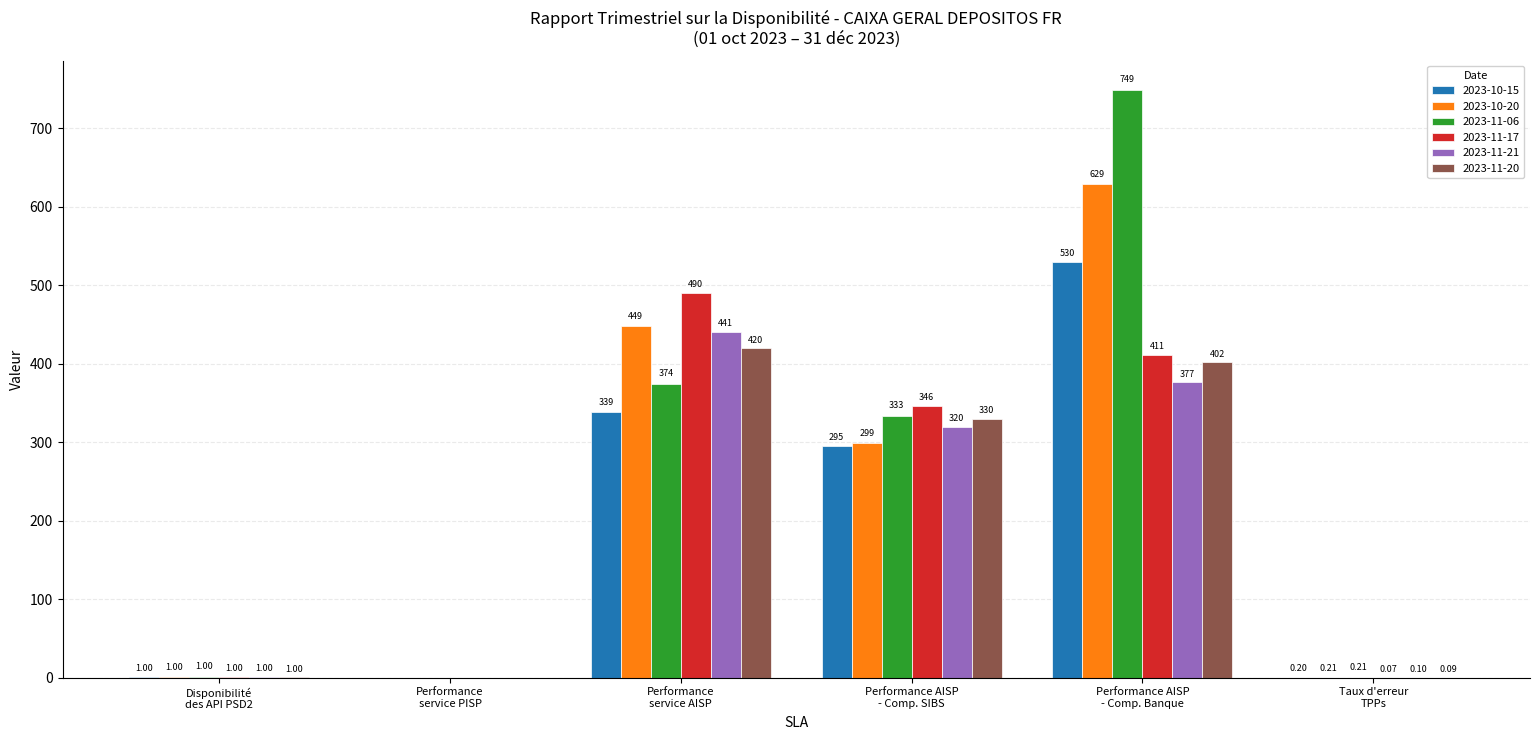

Which series has the largest total across all categories?

2023-11-06